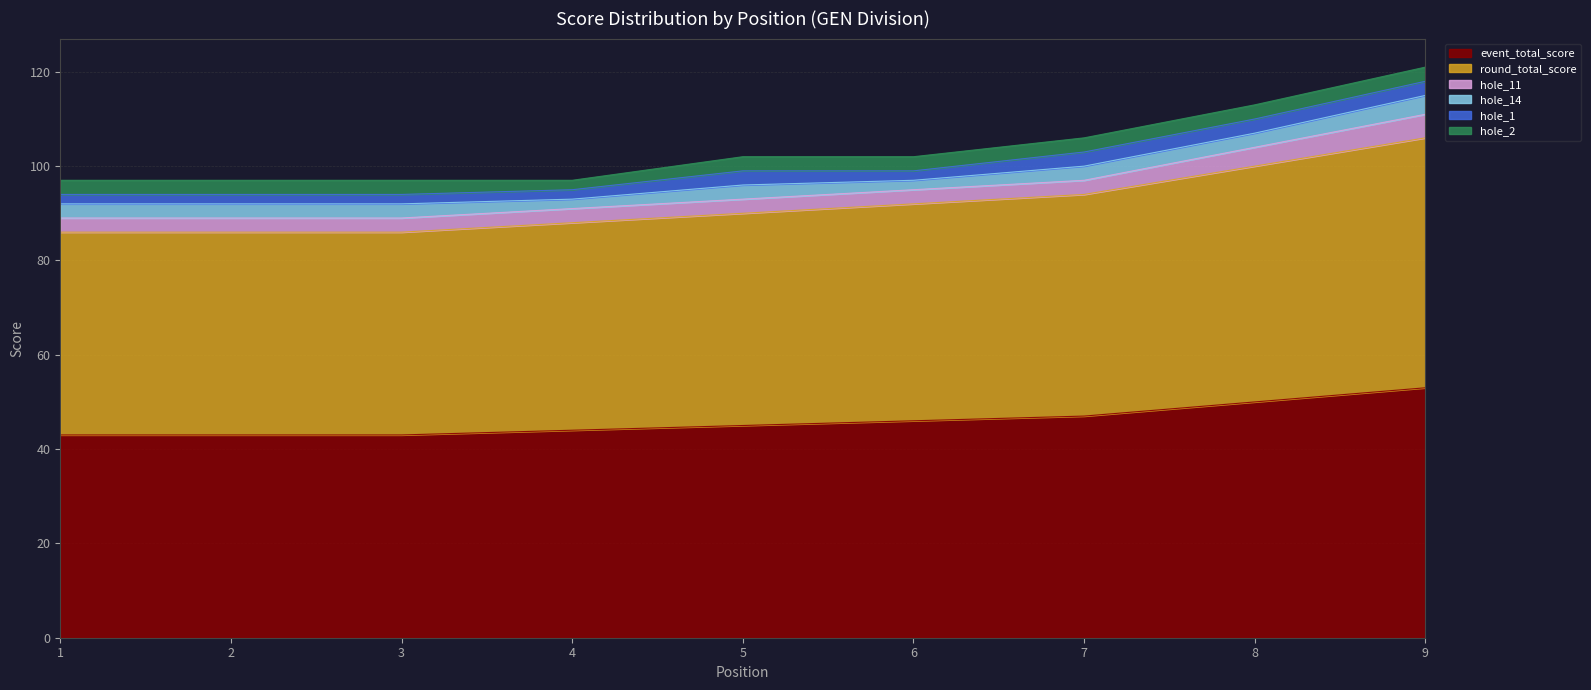

What value does the hole_1 series have at 8?

3